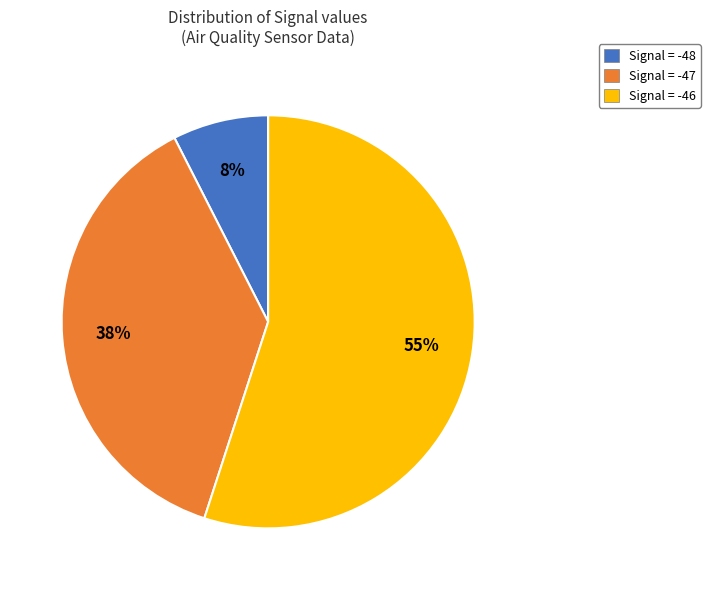

To the nearest percent, what is the difference between the largest and smallest slice percentages?

48%